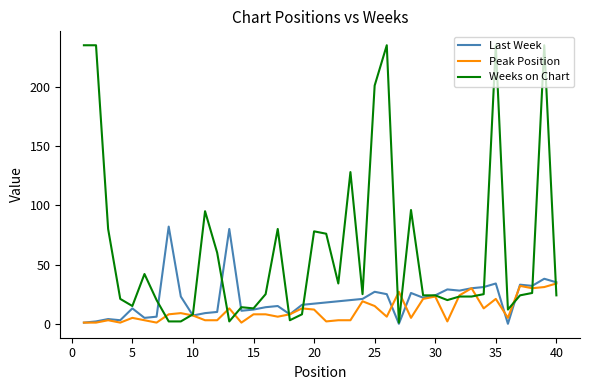

Which series has the widest spread of values?

Weeks on Chart